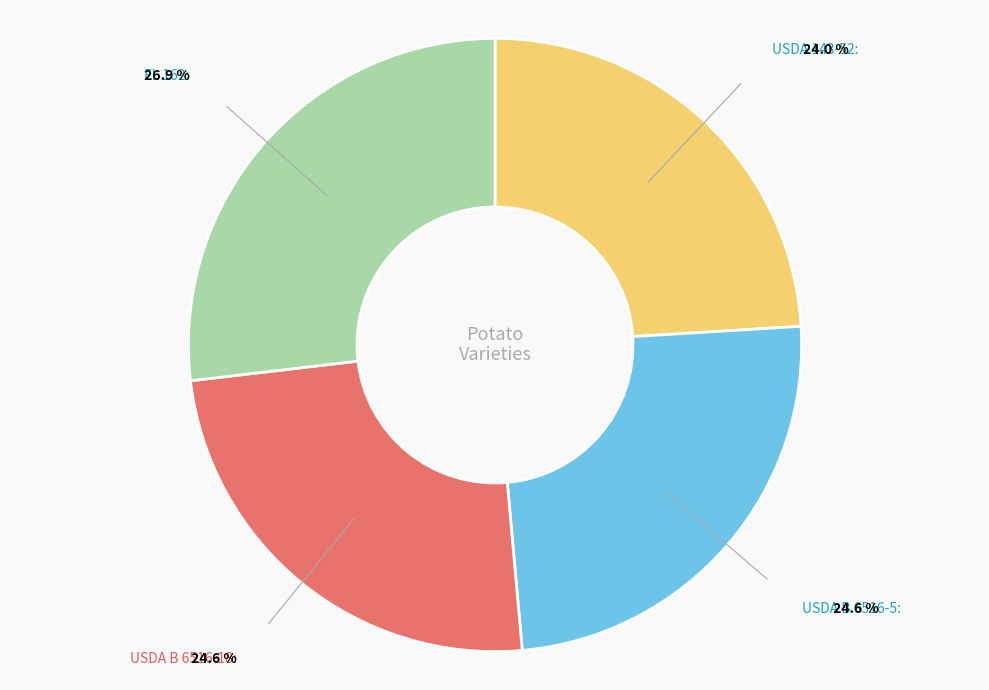

Does any single category account for the majority?

No